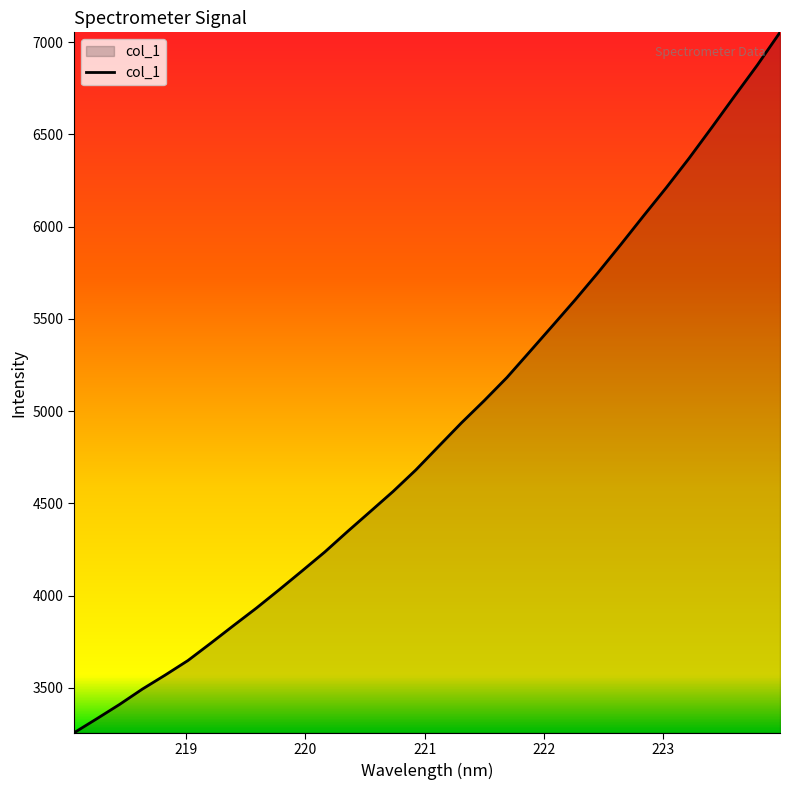

What is the difference between the maximum and minimum values?

3796.1